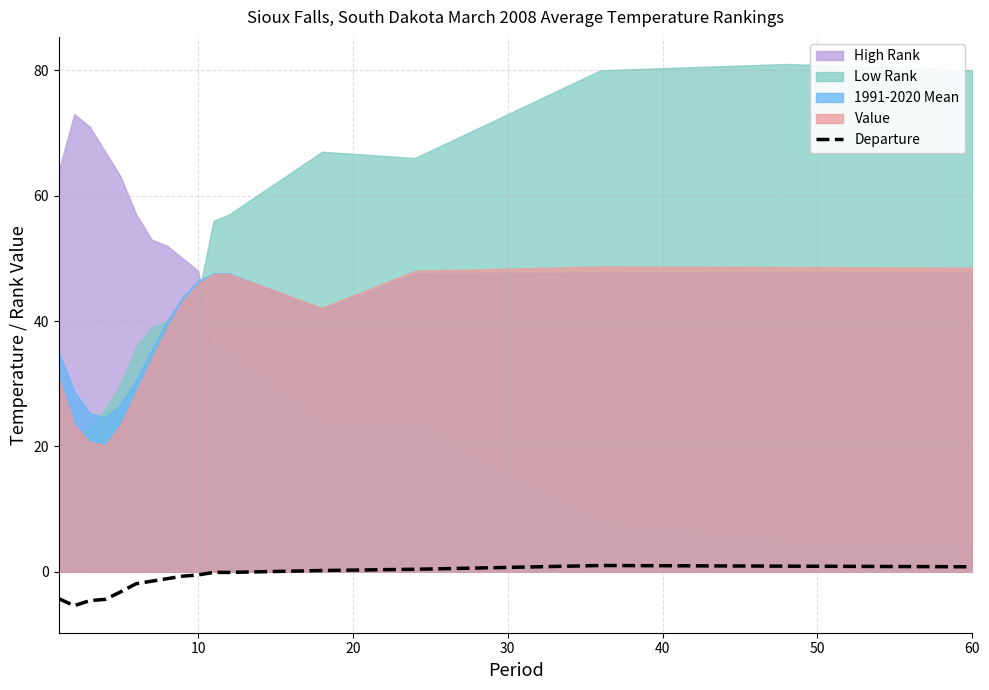

The value at 10 is -0.1. True or false?

False